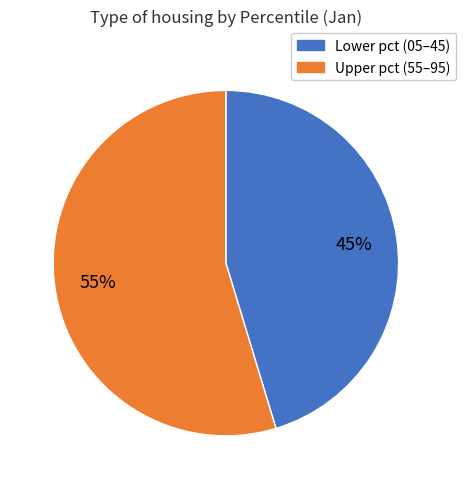

Is there a majority slice in this chart?

Yes